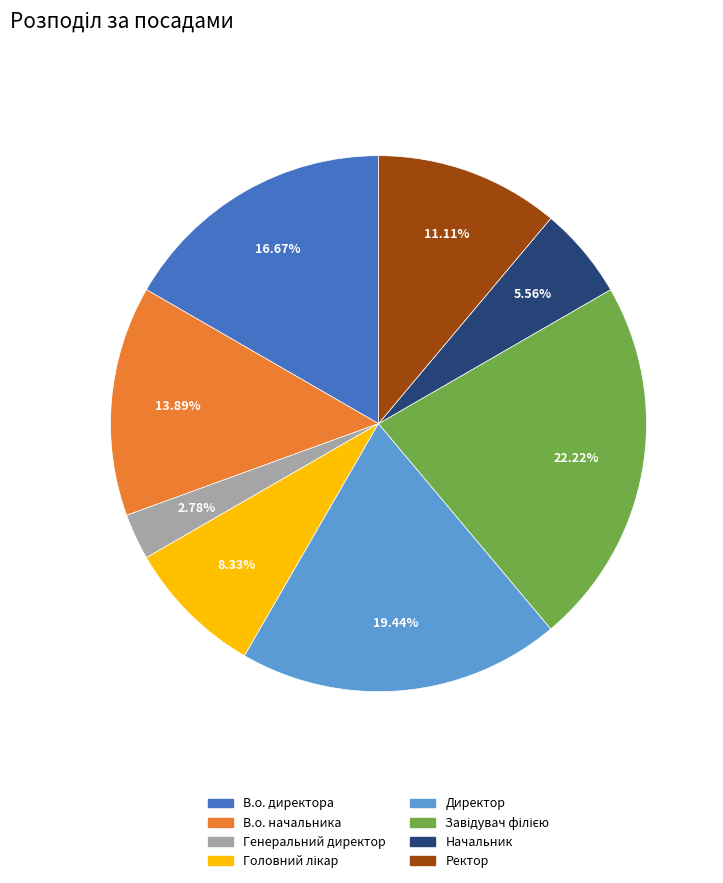

What is the ratio of the value at Начальник to the value at Ректор?

0.5